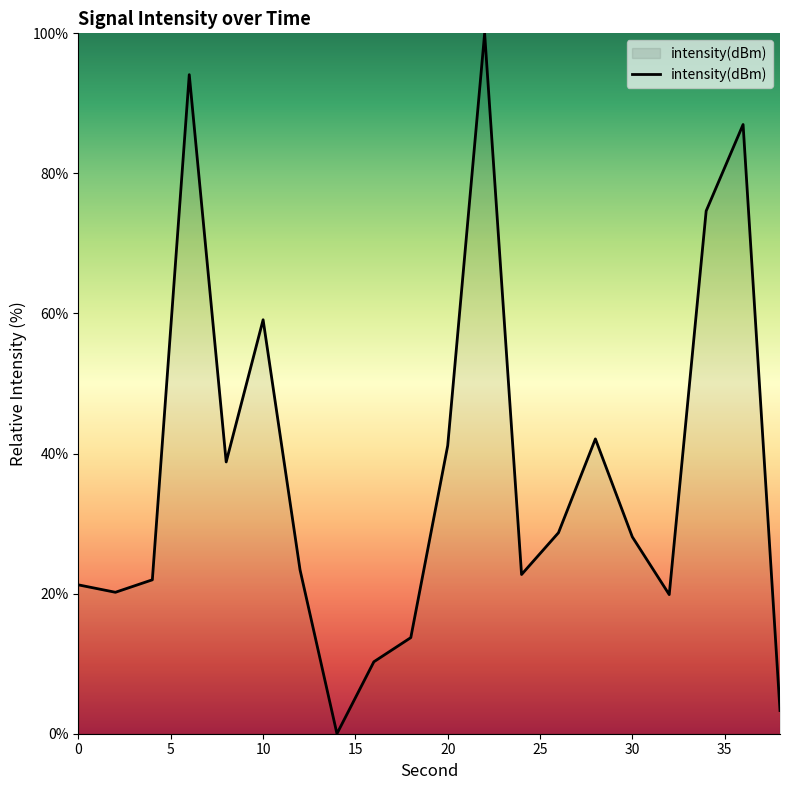

Where is the first local minimum?

2